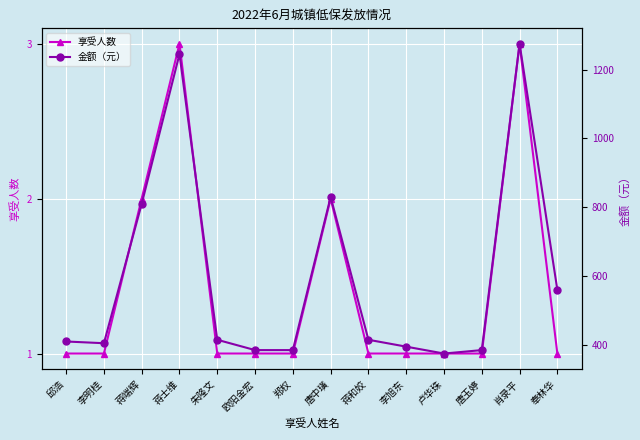

True or false: 享受人数 and 金额（元） intersect in this chart.

False